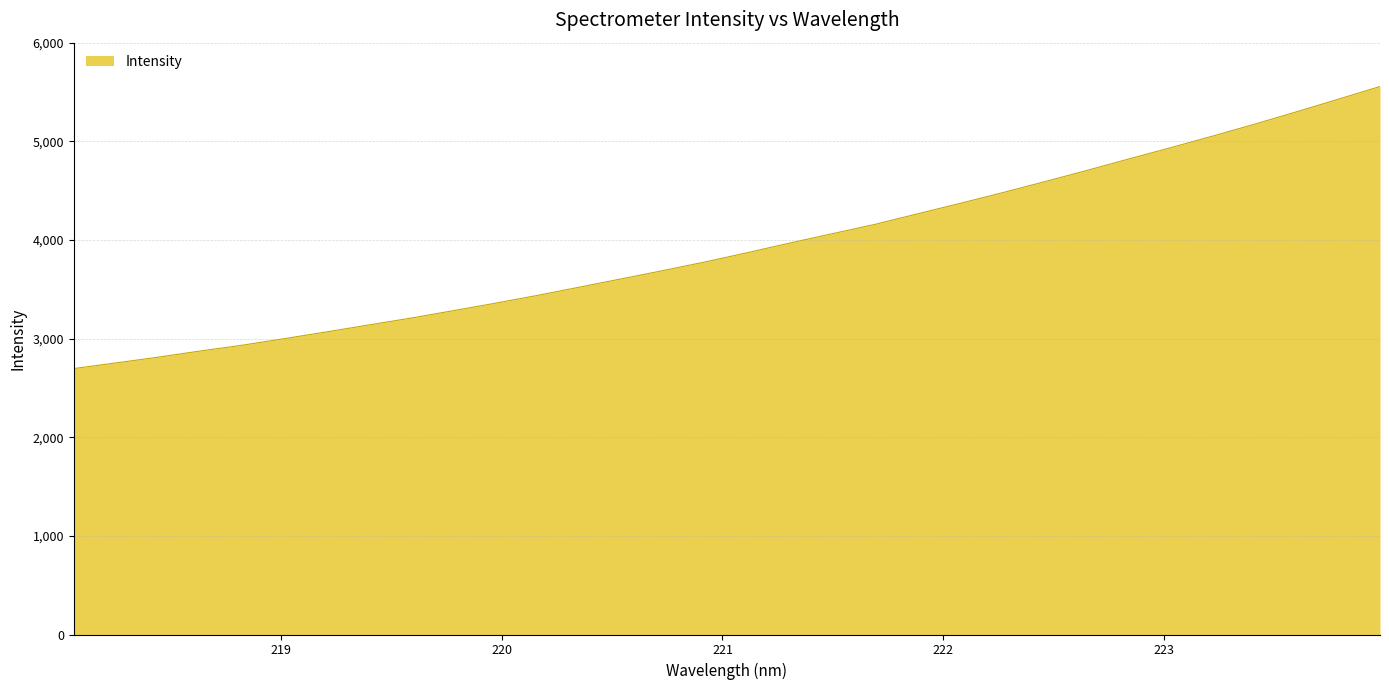

Count the number of categories in the chart.

32